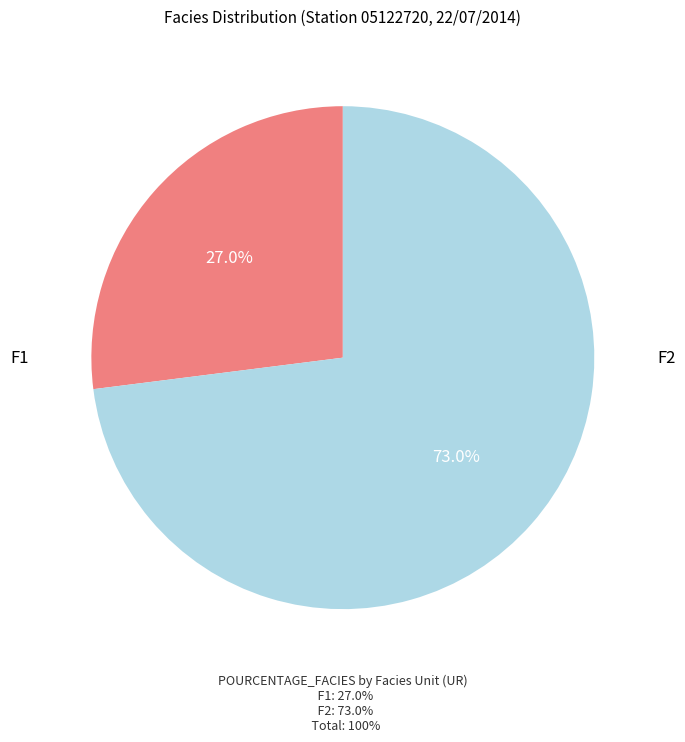

Is there any slice that represents more than half of the pie?

Yes